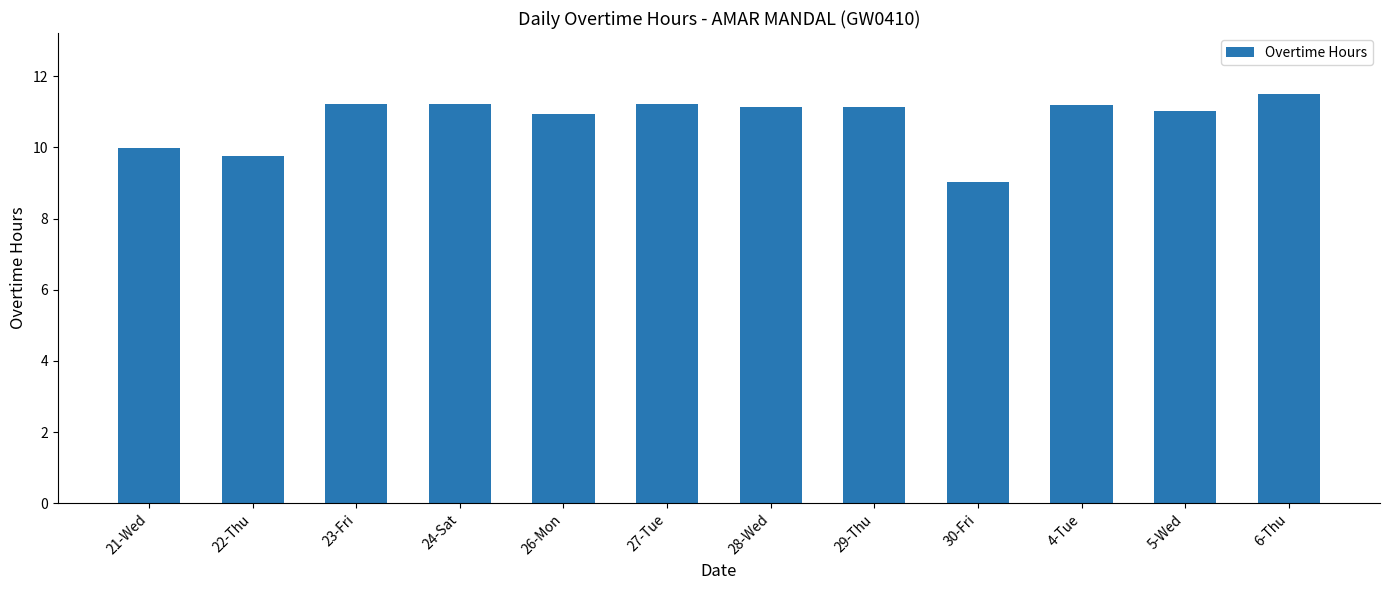

Which has a higher value, 22-Thu or 6-Thu?

6-Thu